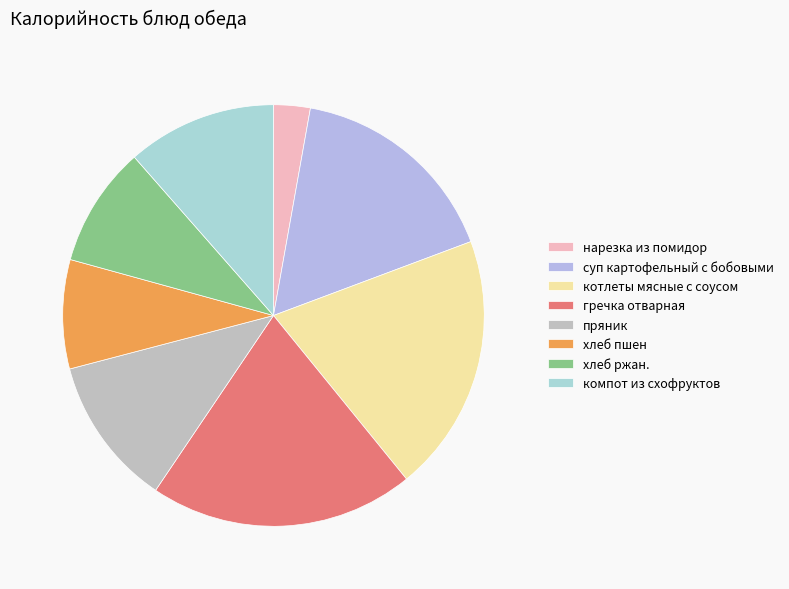

Rank the categories by value from highest to lowest.

гречка отварная, котлеты мясные с соусом, суп картофельный с бобовыми, пряник, компот из схофруктов, хлеб ржан., хлеб пшен, нарезка из помидор